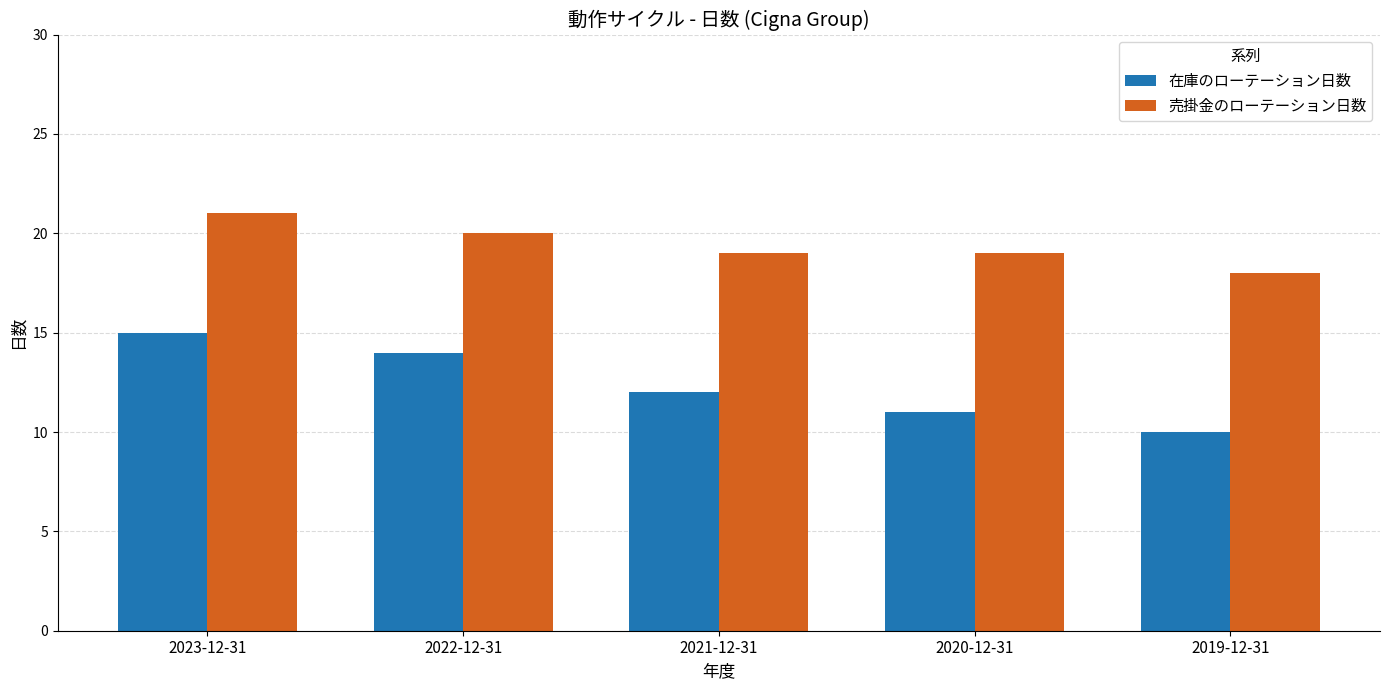

Which series changed the most between 2023-12-31 and 2021-12-31?

在庫のローテーション日数